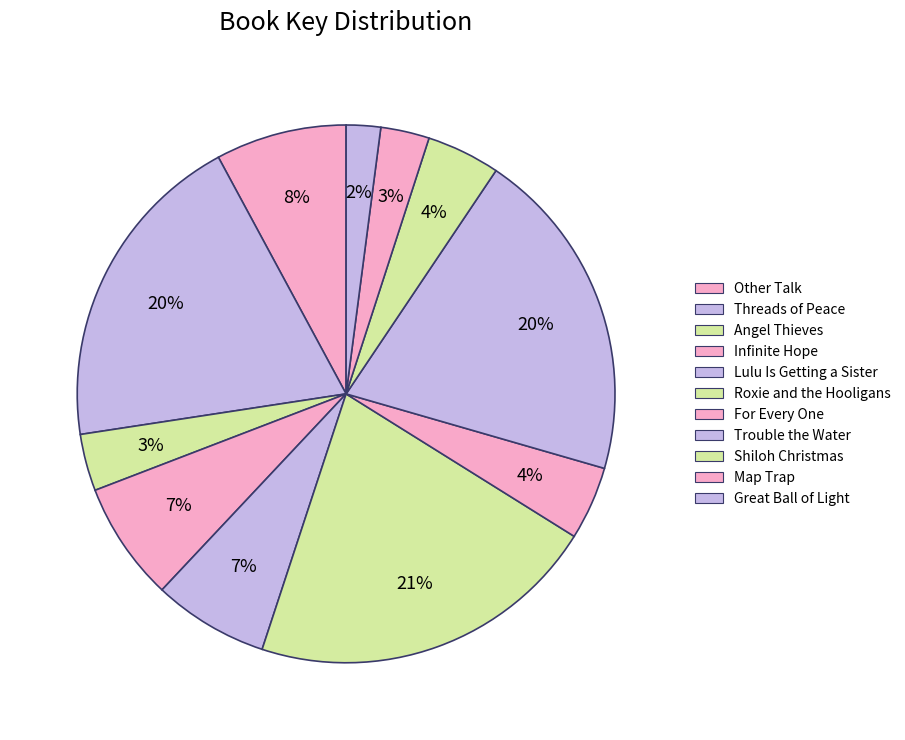

Which category has the biggest portion of the pie?

Roxie and the Hooligans